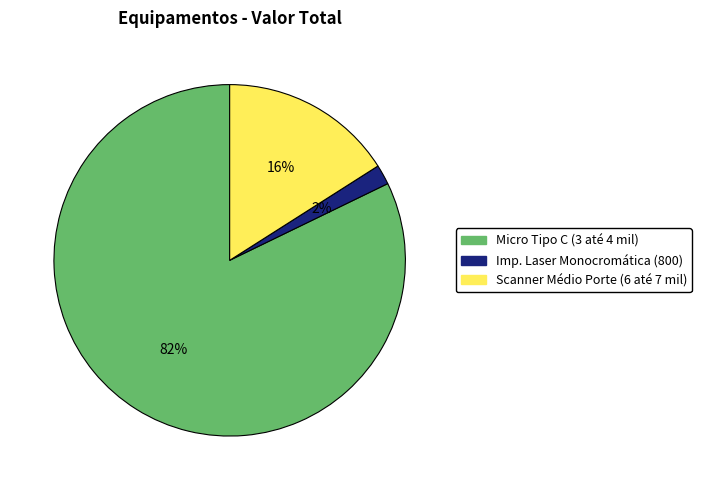

Rank the categories by value from highest to lowest.

Micro Tipo C (3 até 4 mil), Scanner Médio Porte (6 até 7 mil), Imp. Laser Monocromática (800)